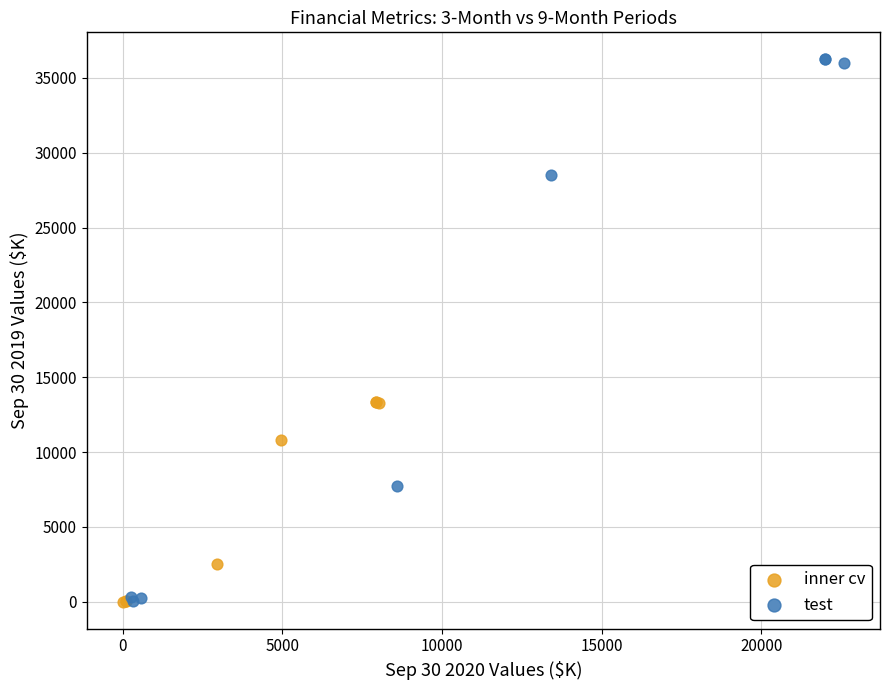

What are all the series names shown in the legend?

inner cv, test